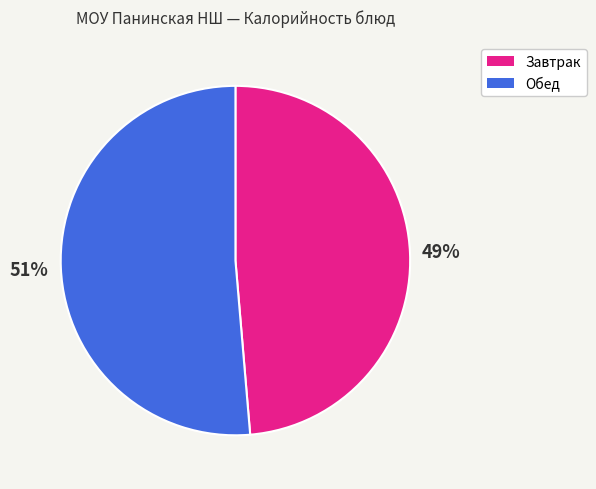

Is there a majority slice in this chart?

Yes